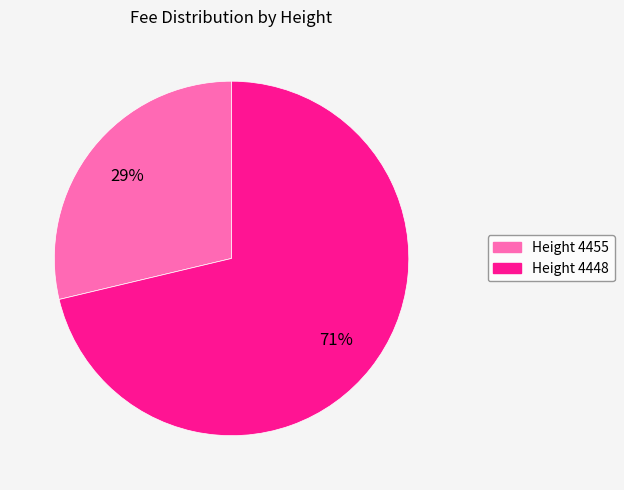

Is there a majority slice in this chart?

Yes